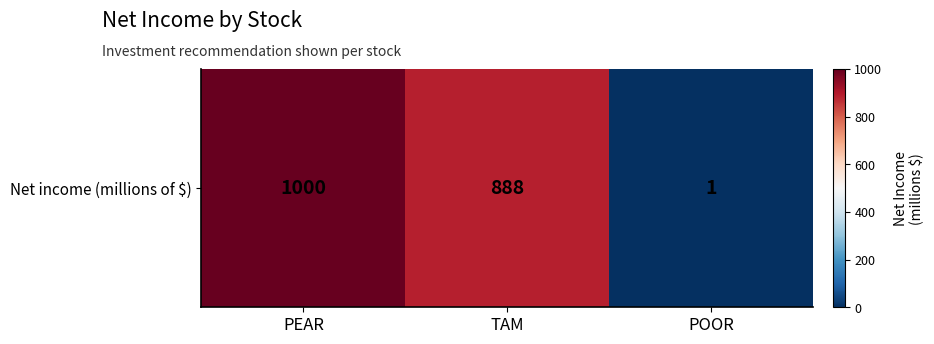

True or false: the data shows 888 at TAM.

True